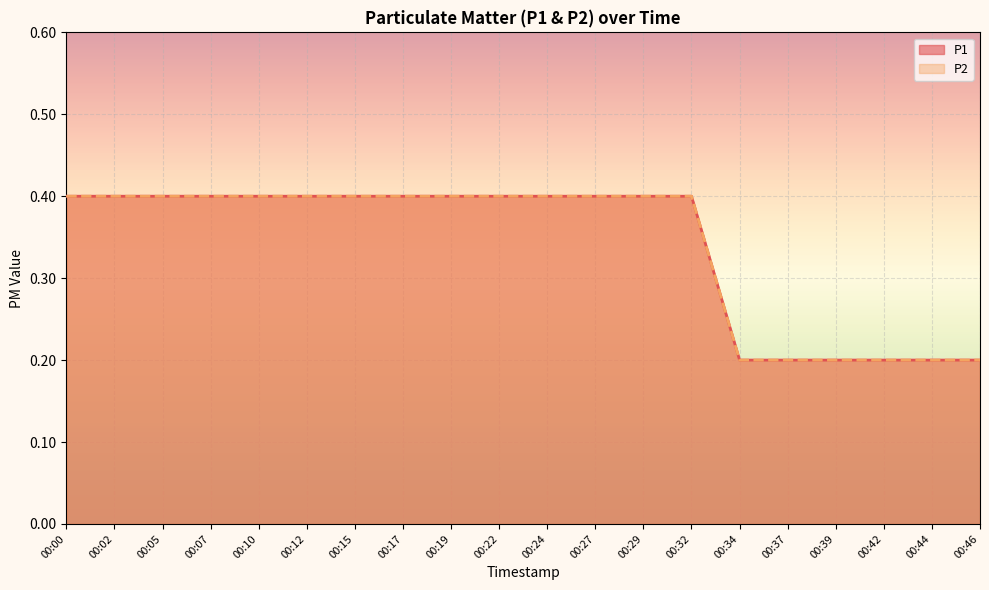

What is the total value across all series at 00:42?

0.4